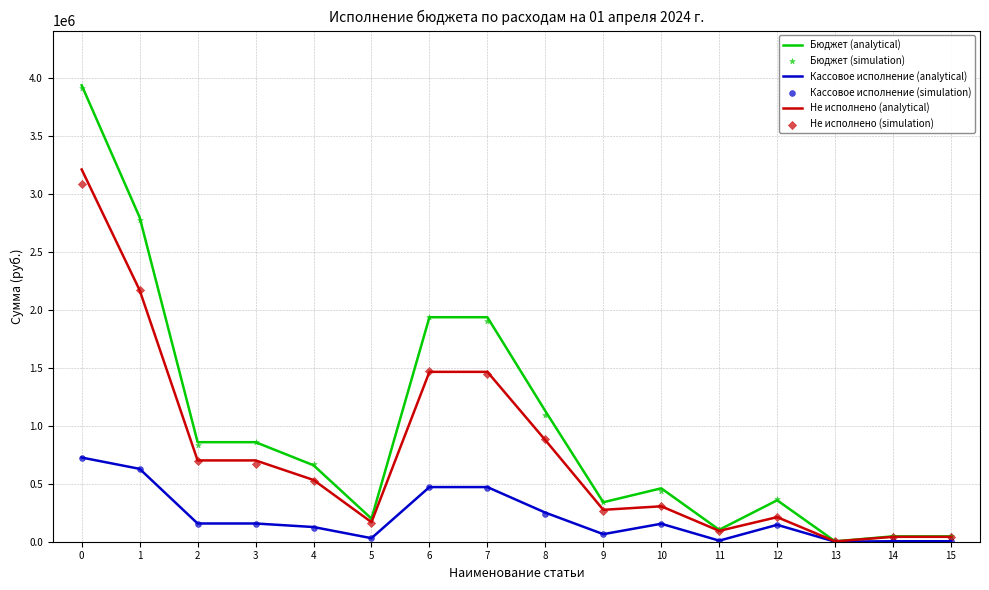

Which series contains the highest Y value?

Бюджет (analytical)